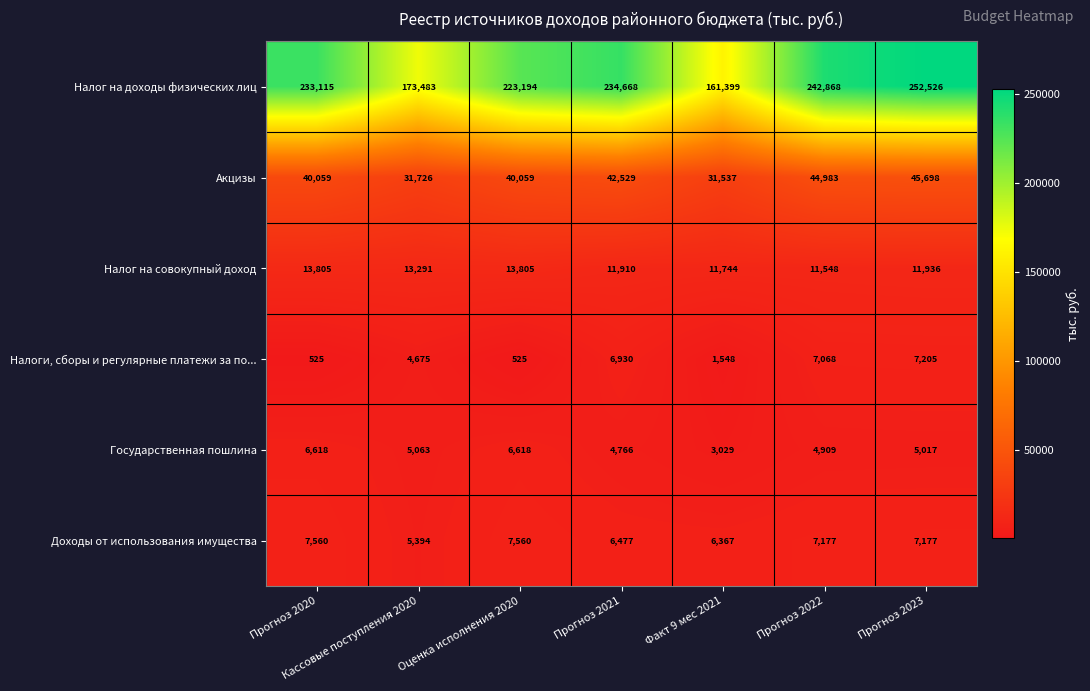

Which series has the largest total across all categories?

Налог на доходы физических лиц